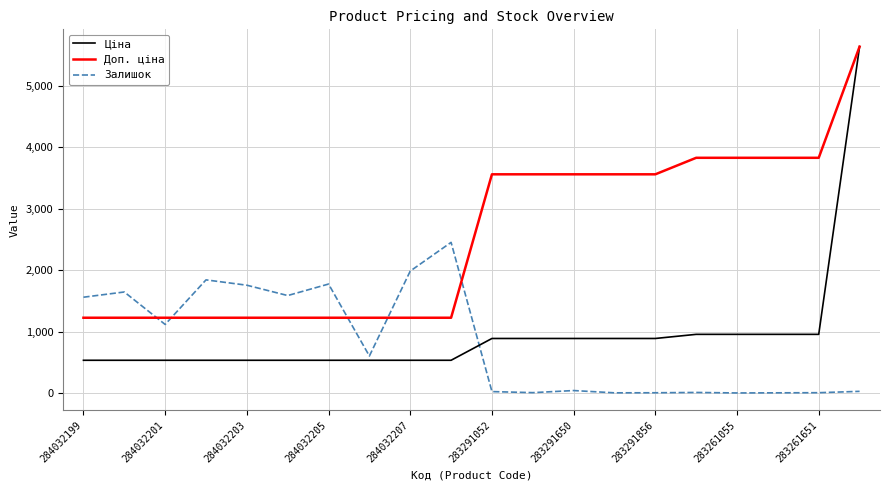

Which series has the largest range (max minus min)?

Ціна